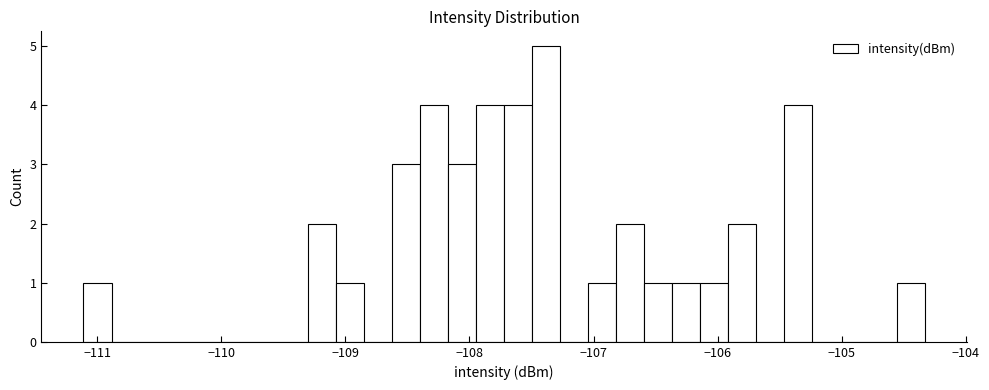

Read against the x-axis, roughly where is the centre of the tallest bar?

-107.4